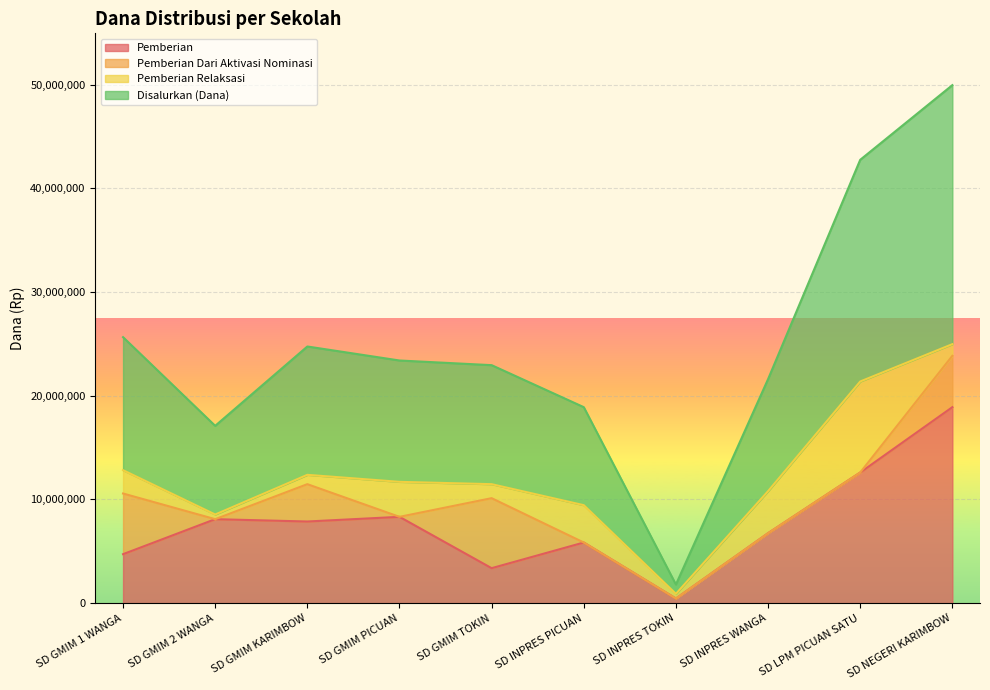

True or false: Pemberian and Disalurkan (Dana) intersect in this chart.

False